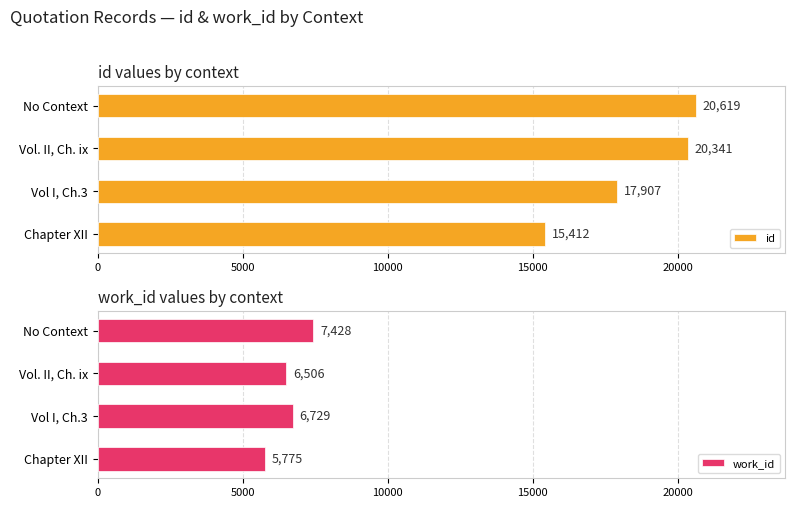

What is the difference between the maximum and minimum values in the id series?

5207